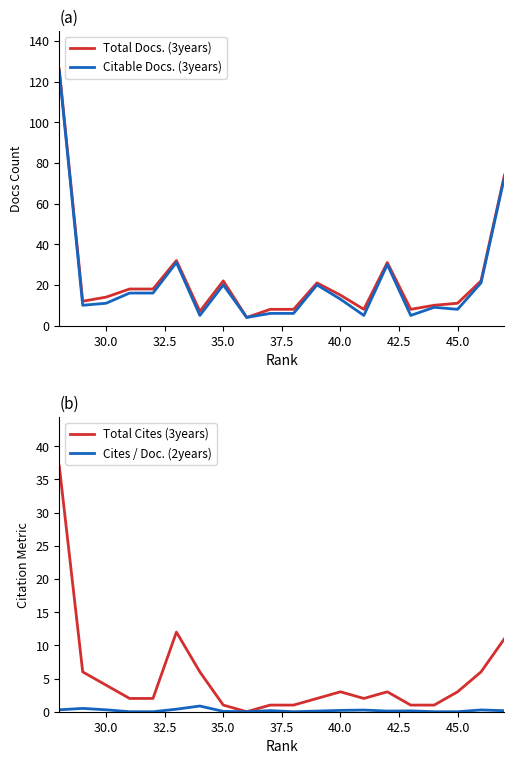

True or false: Citable Docs. (3years) and Cites / Doc. (2years) intersect in this chart.

False